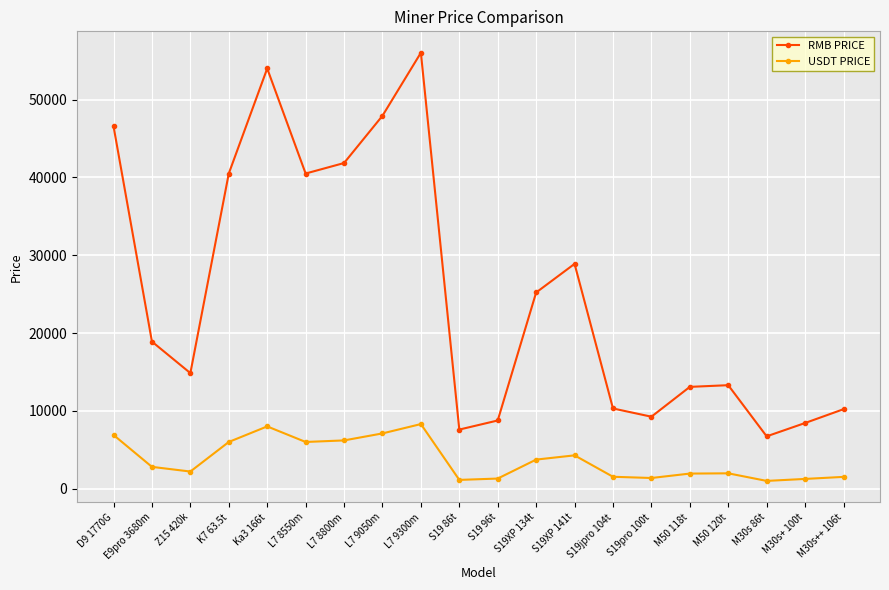

What is the sum of all RMB PRICE values?

502885.8